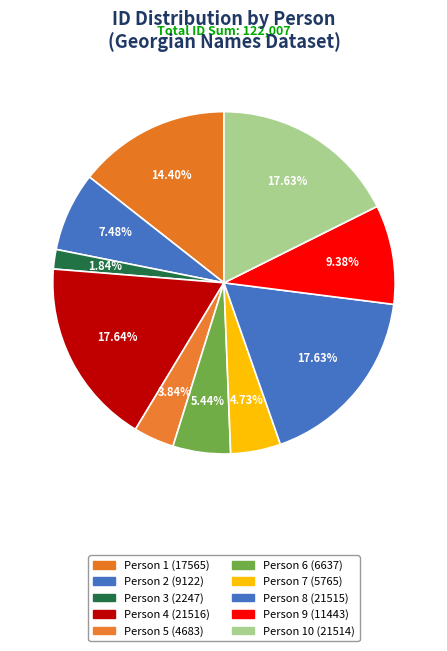

Count the number of slices in the pie.

10